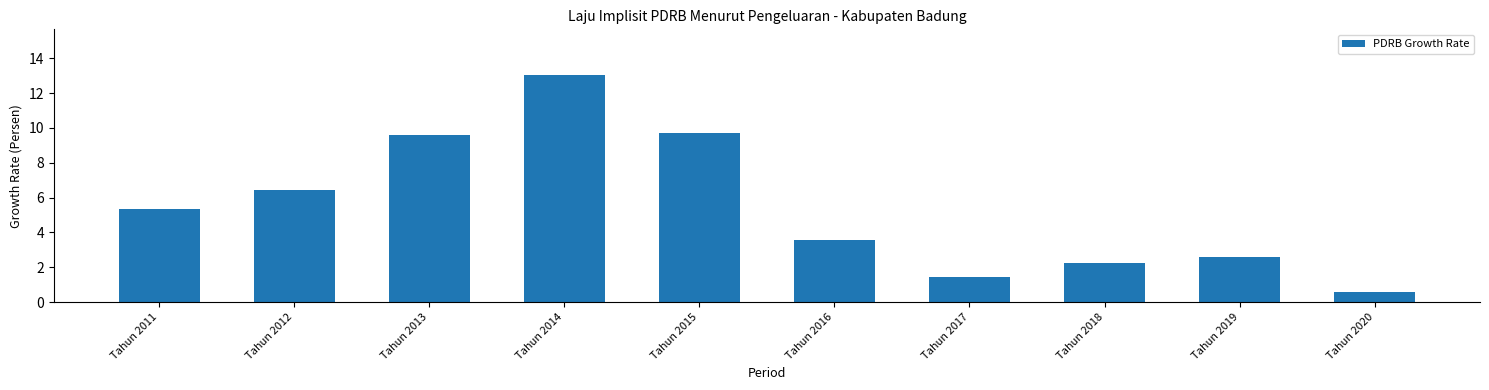

Reading left to right, list all the values displayed in this chart.

Tahun 2011=5.3	Tahun 2012=6.5	Tahun 2013=9.6	Tahun 2014=13.1	Tahun 2015=9.7	Tahun 2016=3.6	Tahun 2017=1.4	Tahun 2018=2.3	Tahun 2019=2.6	Tahun 2020=0.6